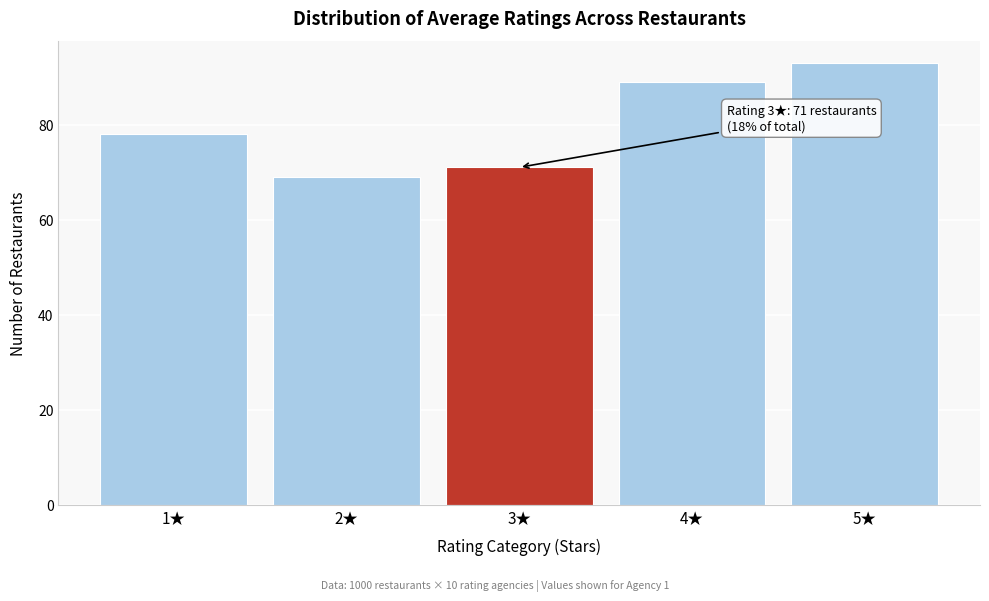

Reading left to right, list all the values displayed in this chart.

78	69	71	89	93